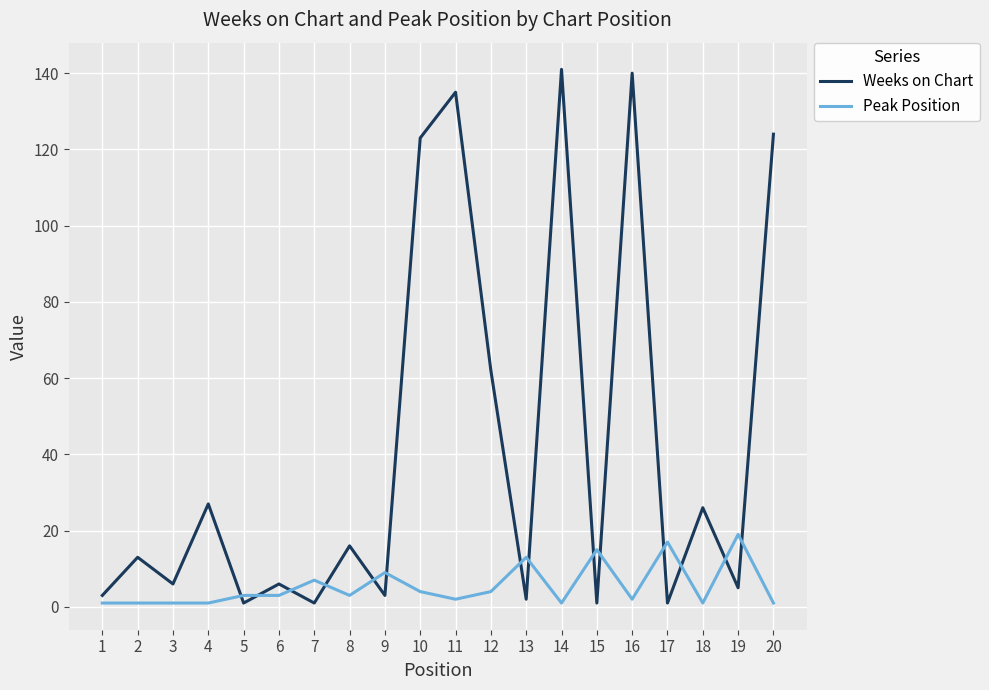

Is it true that Peak Position equals 1 at 18?

True